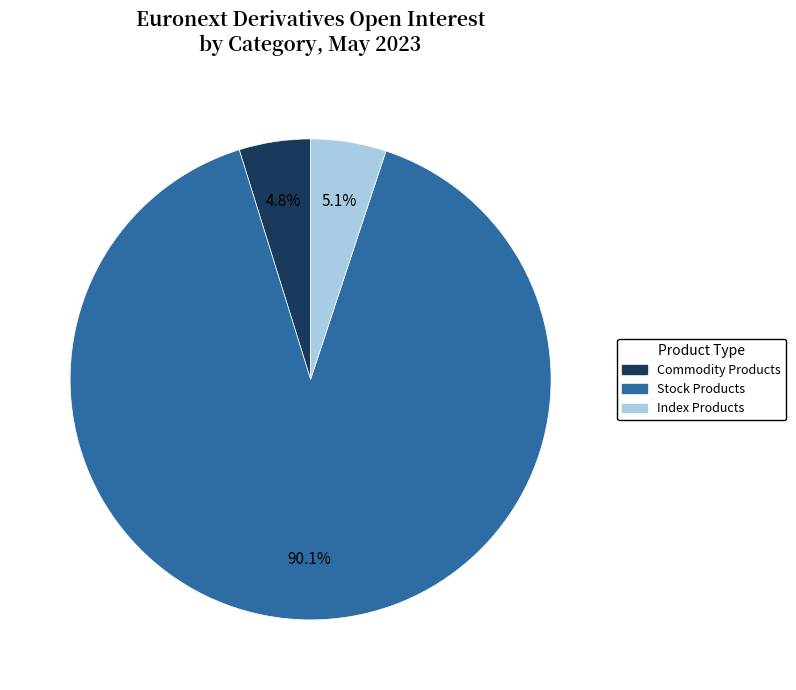

Which category has the biggest portion of the pie?

Stock Products